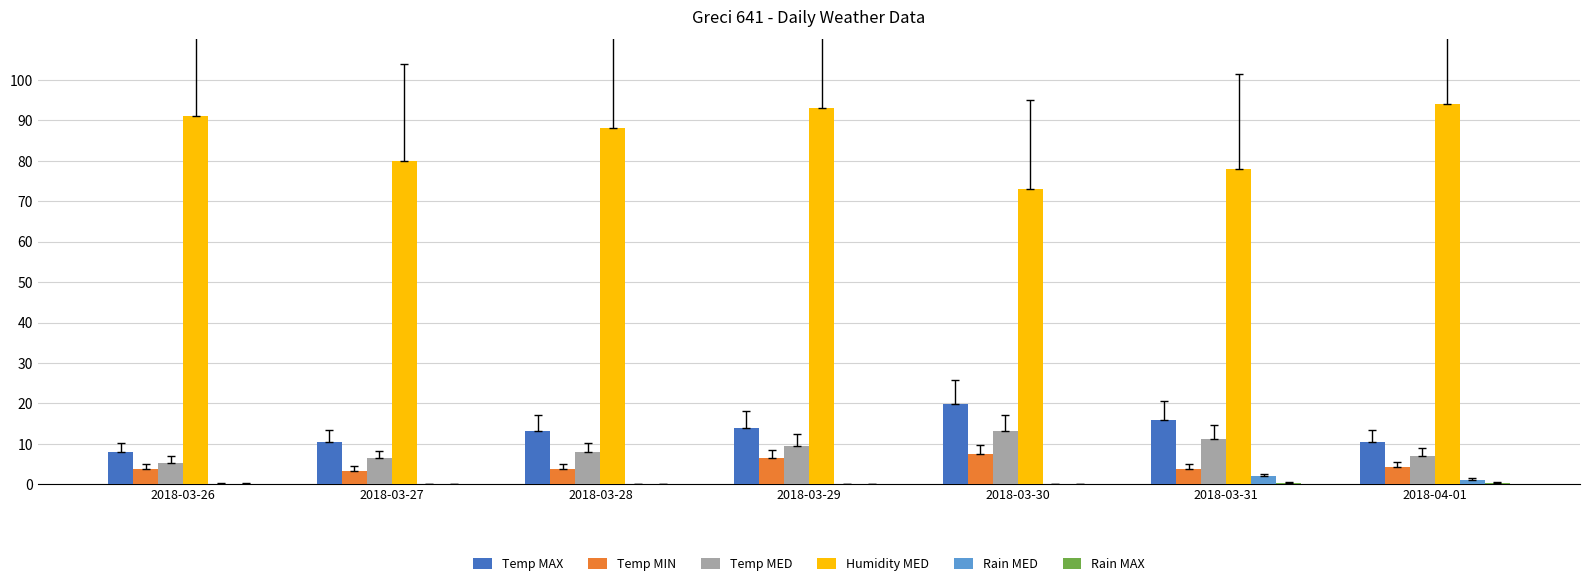

True or false: Temp MED has a value of 15.1 at 2018-03-31.

False